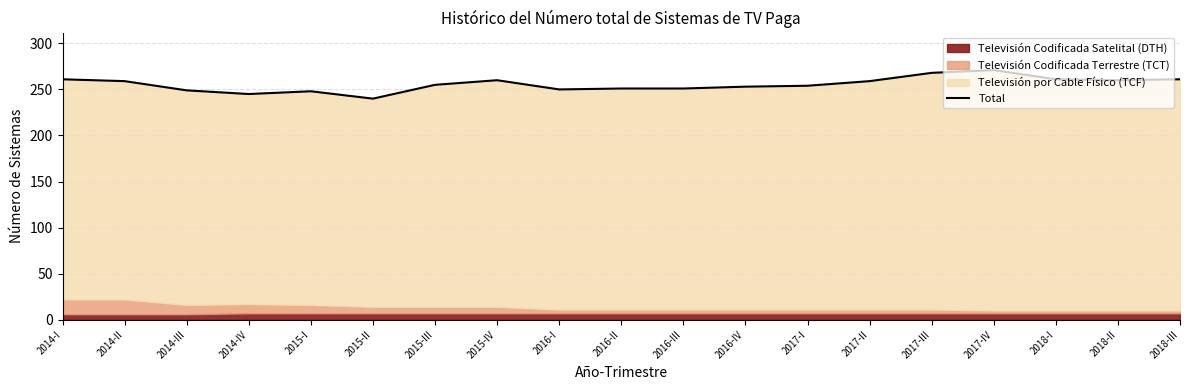

List the labels in order of value, smallest first.

2015-II, 2014-IV, 2015-I, 2014-III, 2016-I, 2016-II, 2016-III, 2016-IV, 2017-I, 2015-III, 2014-II, 2017-II, 2015-IV, 2018-II, 2014-I, 2018-I, 2018-III, 2017-III, 2017-IV